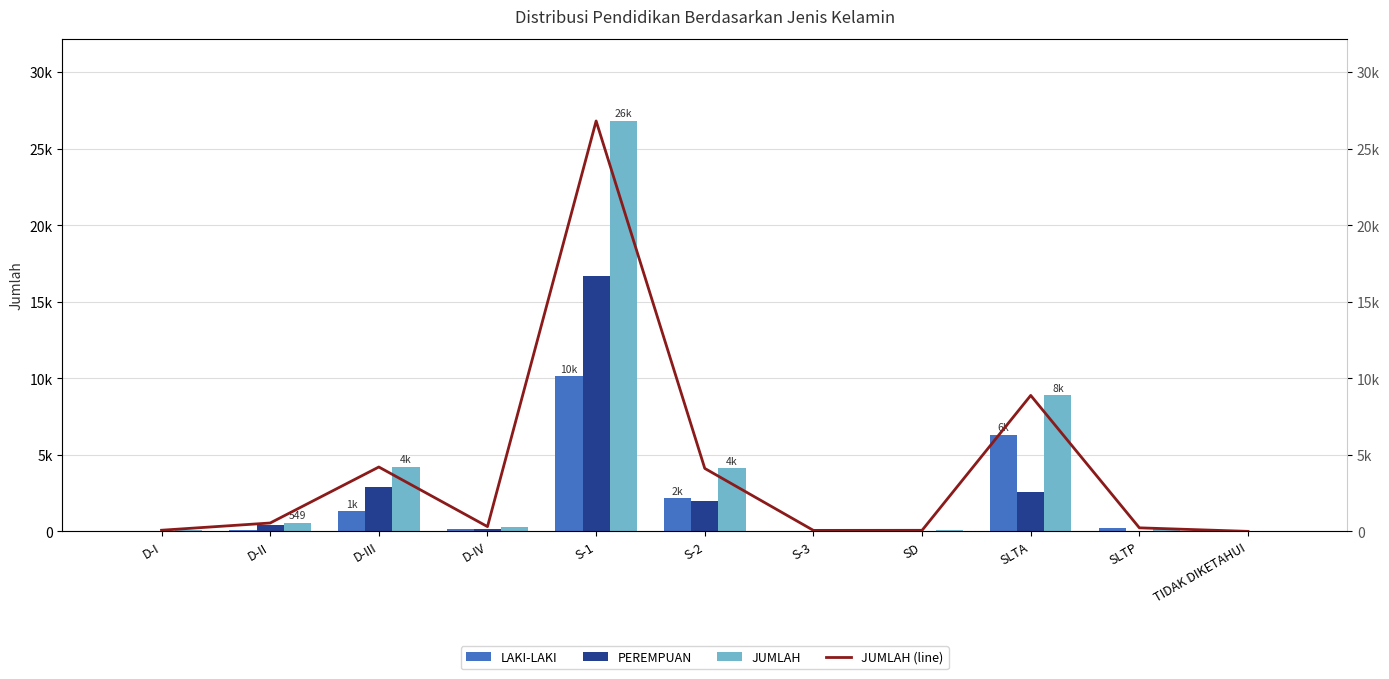

What is the difference between the maximum and minimum values in the PEREMPUAN series?

16677